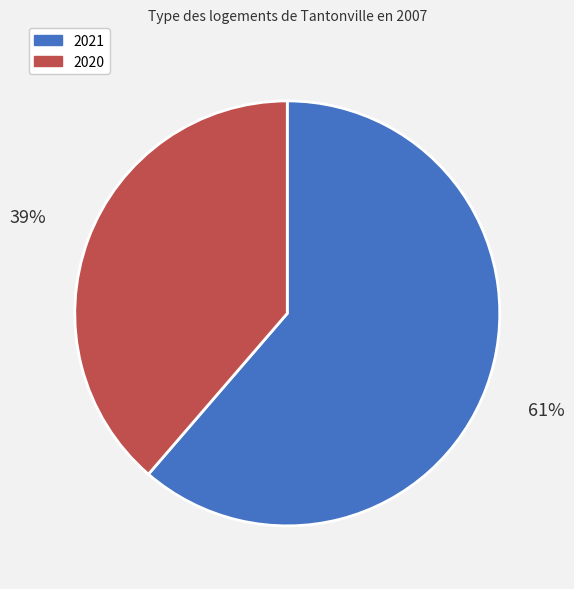

Count the number of slices in the pie.

2